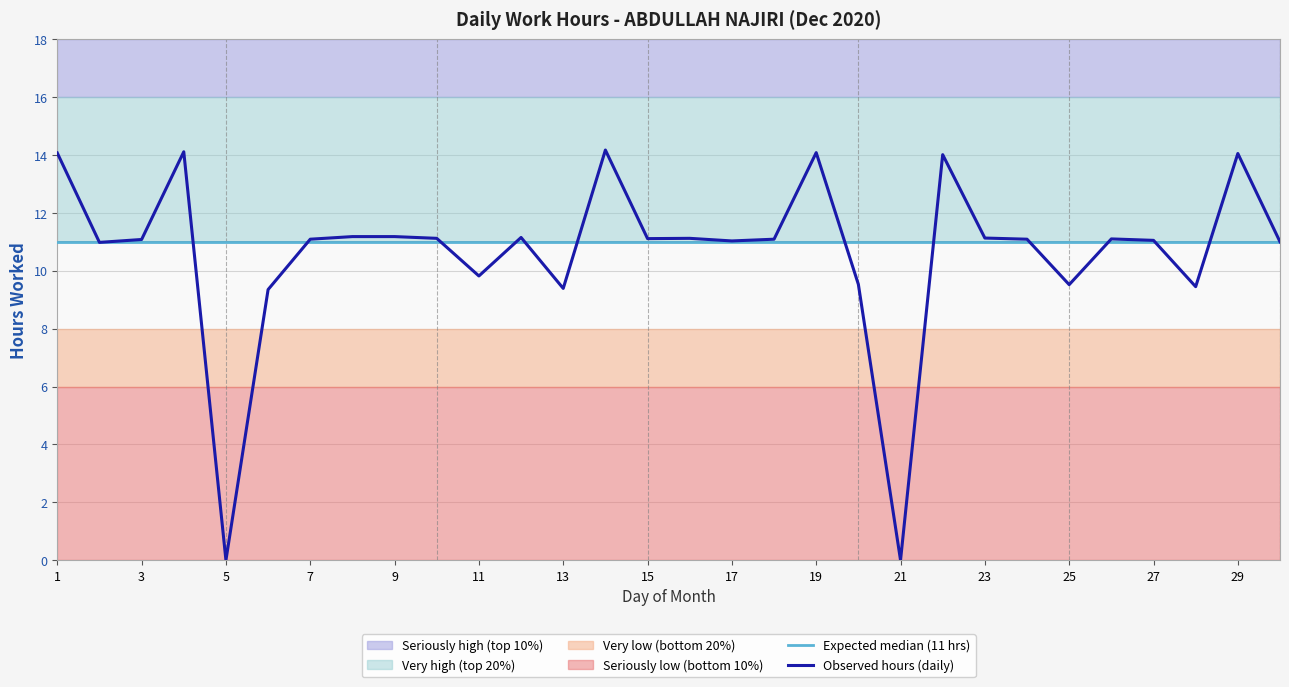

True or false: Expected median (11 hrs) and Observed hours (daily) cross at least once.

True